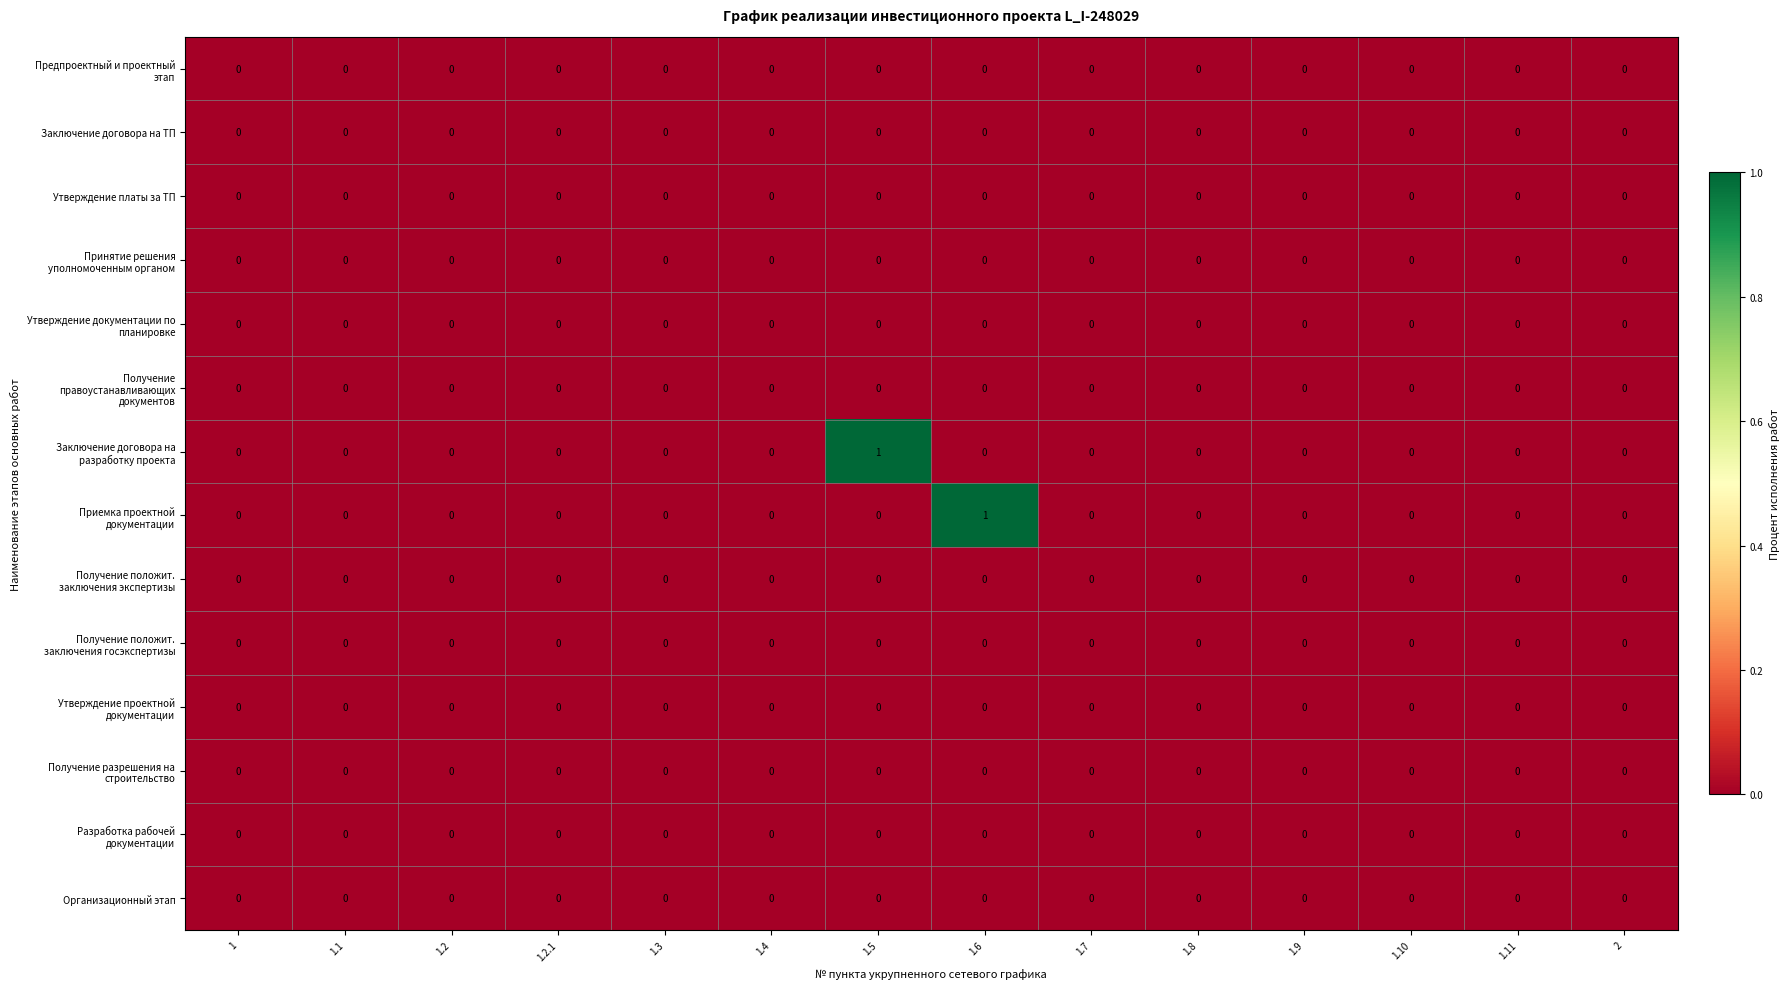

Which label corresponds to the largest value in the chart?

1.5